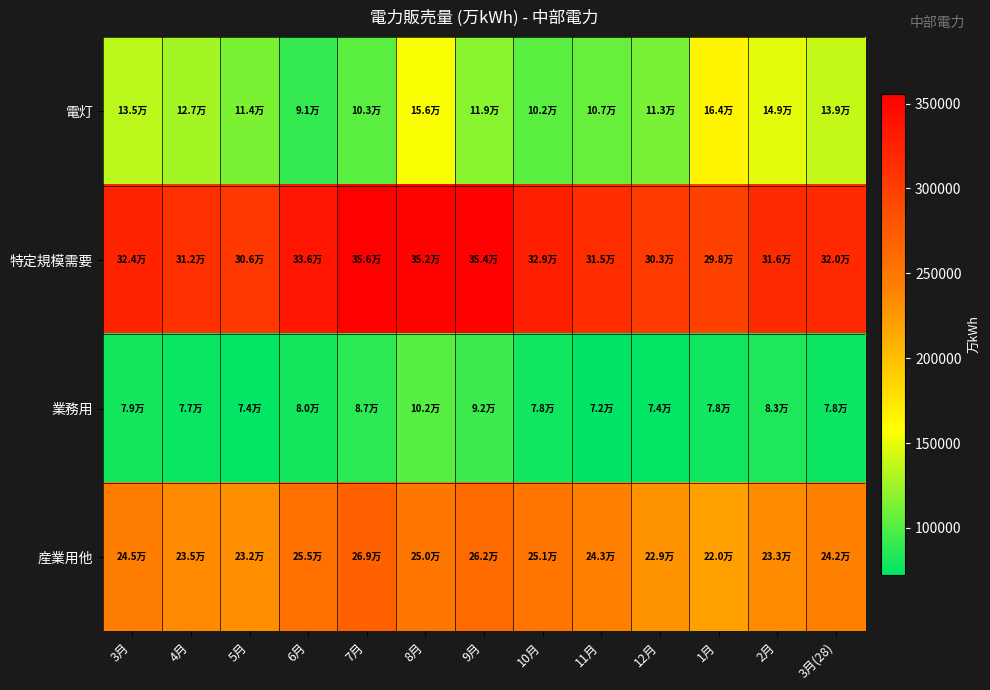

Count the number of categories in the chart.

13